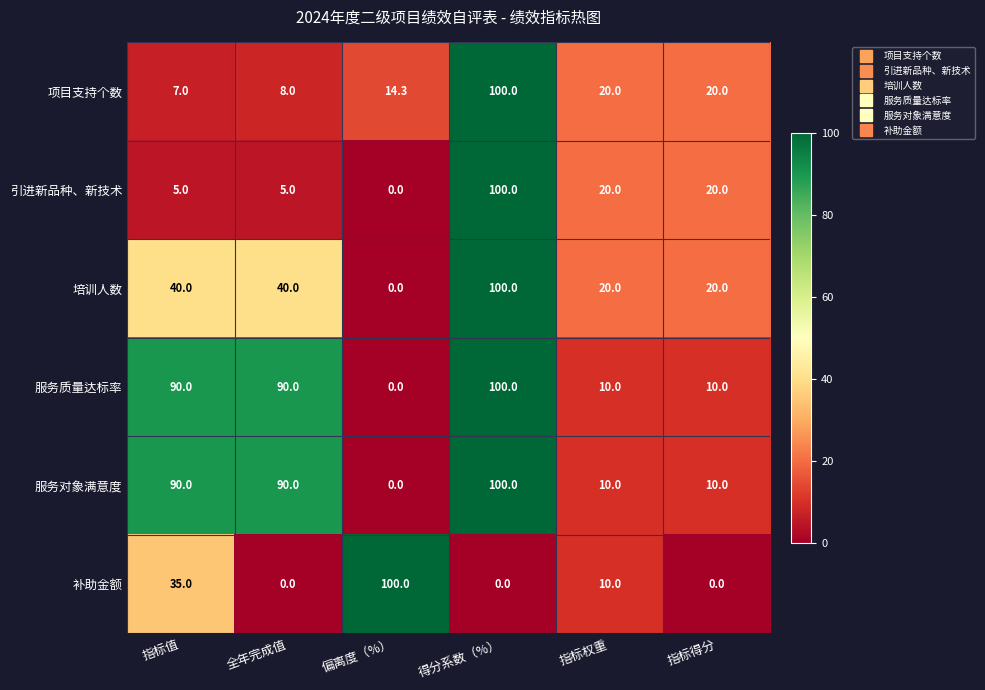

What is the spread (max minus min) of values at 偏离度（%）?

100.0